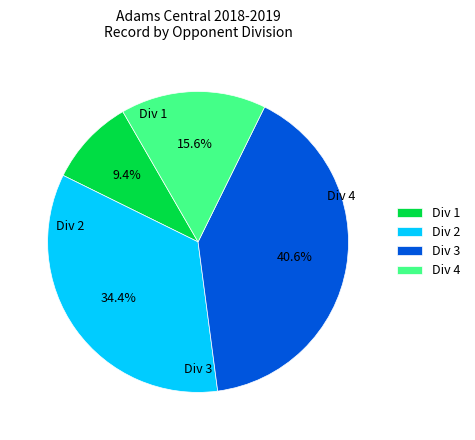

What is the smallest slice in the pie chart?

Div 1